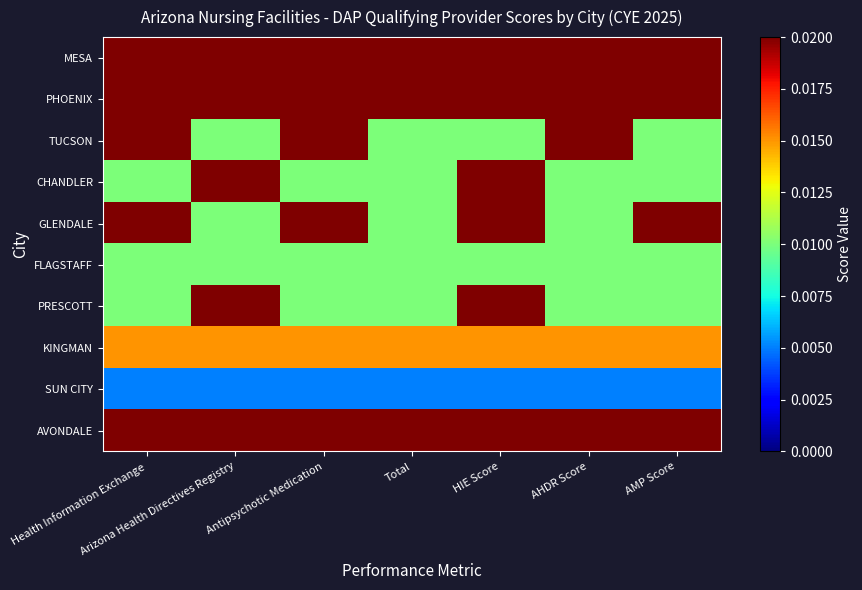

Reading left to right, list all the values displayed in this chart.

MESA: Health Information Exchange=0.0	Arizona Health Directives Registry=0.0	Antipsychotic Medication=0.0	Total=0.0	HIE Score=0.0	AHDR Score=0.0	AMP Score=0.0
PHOENIX: Health Information Exchange=0.0	Arizona Health Directives Registry=0.0	Antipsychotic Medication=0.0	Total=0.0	HIE Score=0.0	AHDR Score=0.0	AMP Score=0.0
TUCSON: Health Information Exchange=0.0	Arizona Health Directives Registry=0.0	Antipsychotic Medication=0.0	Total=0.0	HIE Score=0.0	AHDR Score=0.0	AMP Score=0.0
CHANDLER: Health Information Exchange=0.0	Arizona Health Directives Registry=0.0	Antipsychotic Medication=0.0	Total=0.0	HIE Score=0.0	AHDR Score=0.0	AMP Score=0.0
GLENDALE: Health Information Exchange=0.0	Arizona Health Directives Registry=0.0	Antipsychotic Medication=0.0	Total=0.0	HIE Score=0.0	AHDR Score=0.0	AMP Score=0.0
FLAGSTAFF: Health Information Exchange=0.0	Arizona Health Directives Registry=0.0	Antipsychotic Medication=0.0	Total=0.0	HIE Score=0.0	AHDR Score=0.0	AMP Score=0.0
PRESCOTT: Health Information Exchange=0.0	Arizona Health Directives Registry=0.0	Antipsychotic Medication=0.0	Total=0.0	HIE Score=0.0	AHDR Score=0.0	AMP Score=0.0
KINGMAN: Health Information Exchange=0.0	Arizona Health Directives Registry=0.0	Antipsychotic Medication=0.0	Total=0.0	HIE Score=0.0	AHDR Score=0.0	AMP Score=0.0
SUN CITY: Health Information Exchange=0.0	Arizona Health Directives Registry=0.0	Antipsychotic Medication=0.0	Total=0.0	HIE Score=0.0	AHDR Score=0.0	AMP Score=0.0
AVONDALE: Health Information Exchange=0.0	Arizona Health Directives Registry=0.0	Antipsychotic Medication=0.0	Total=0.0	HIE Score=0.0	AHDR Score=0.0	AMP Score=0.0